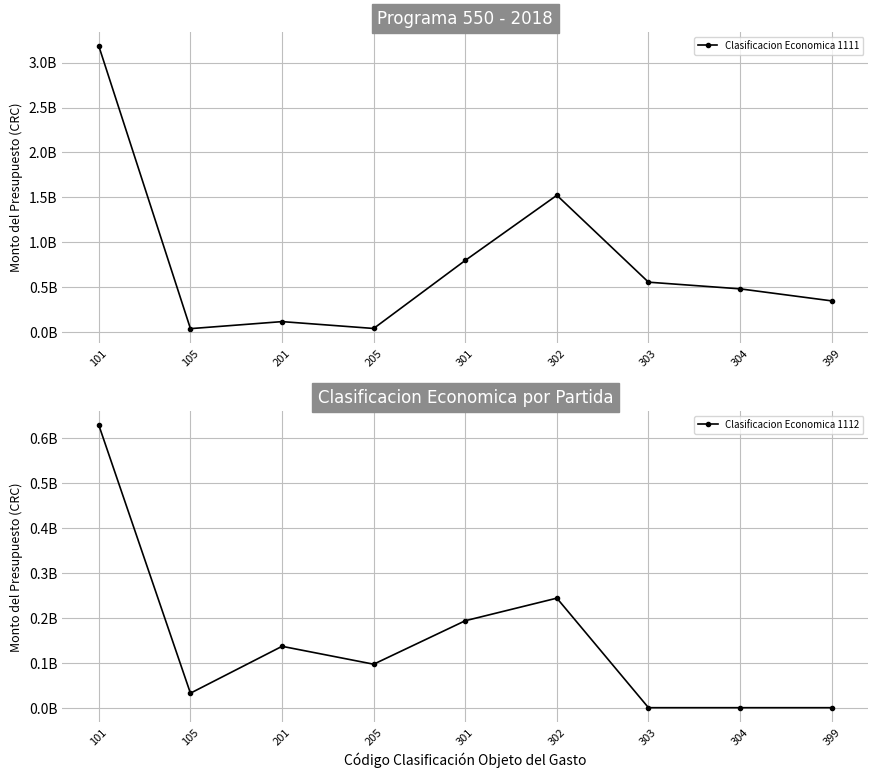

What is the lowest value of the Clasificacion Economica 1111 series?

39096214